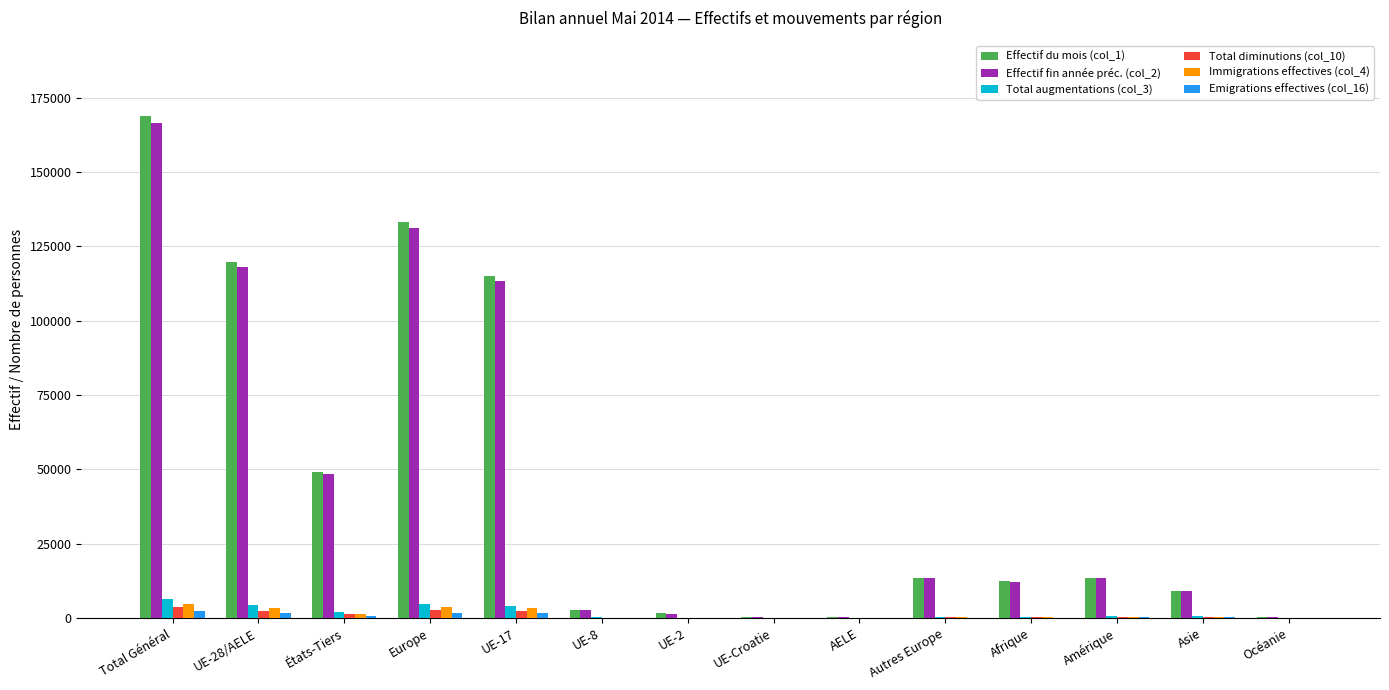

Is the value of Effectif fin année préc. (col_2) at AELE greater than the value of Total diminutions (col_10) at UE-28/AELE?

No